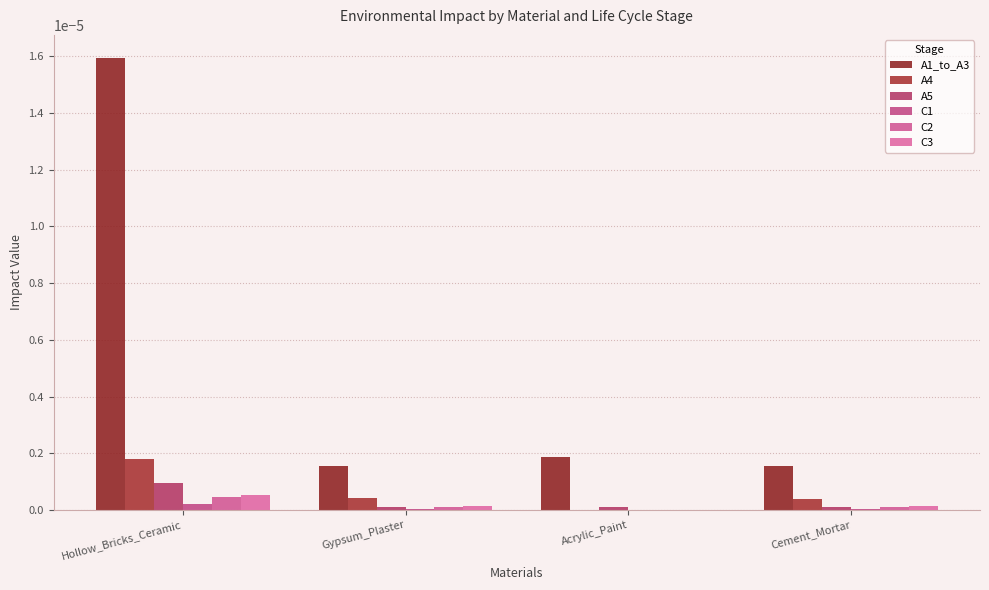

How many distinct data groups are displayed?

6